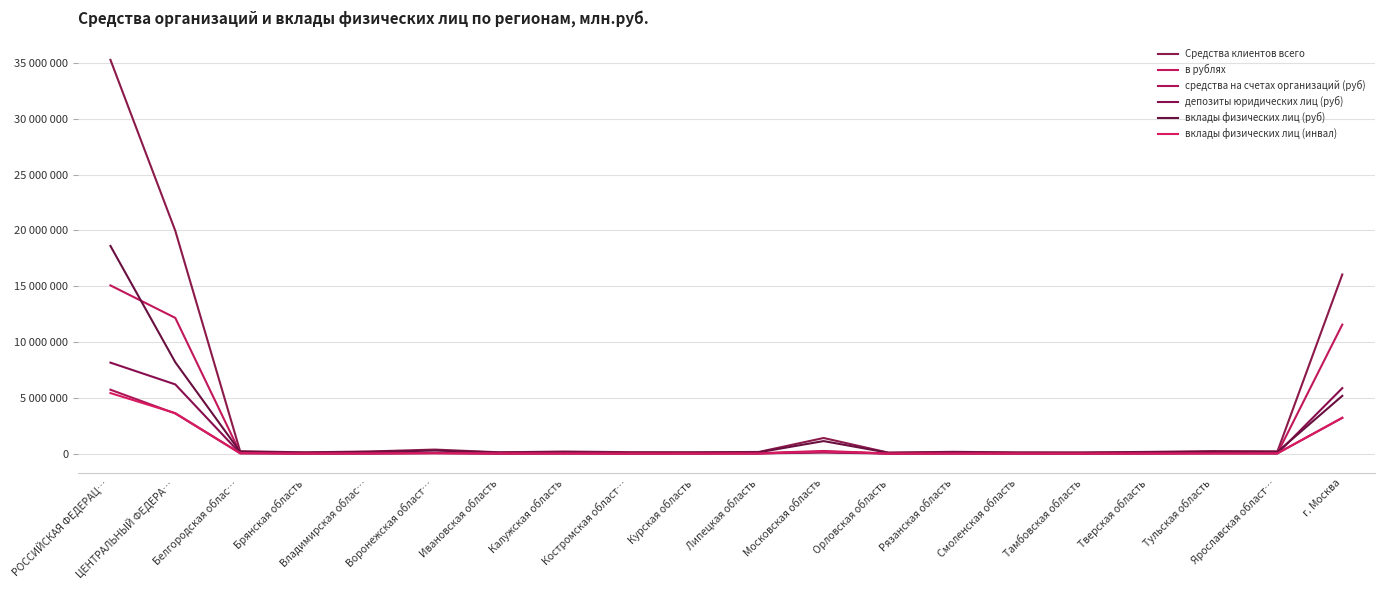

Does the chart have visible grid lines?

Yes